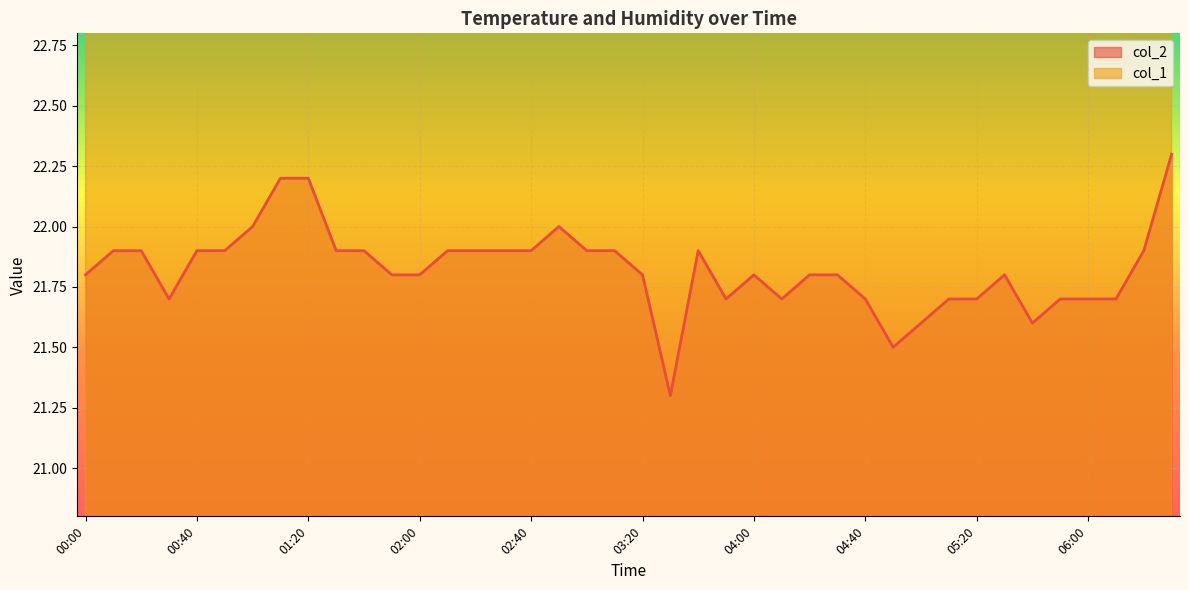

Rank the series at 01:20 from highest to lowest value.

col_1, col_2